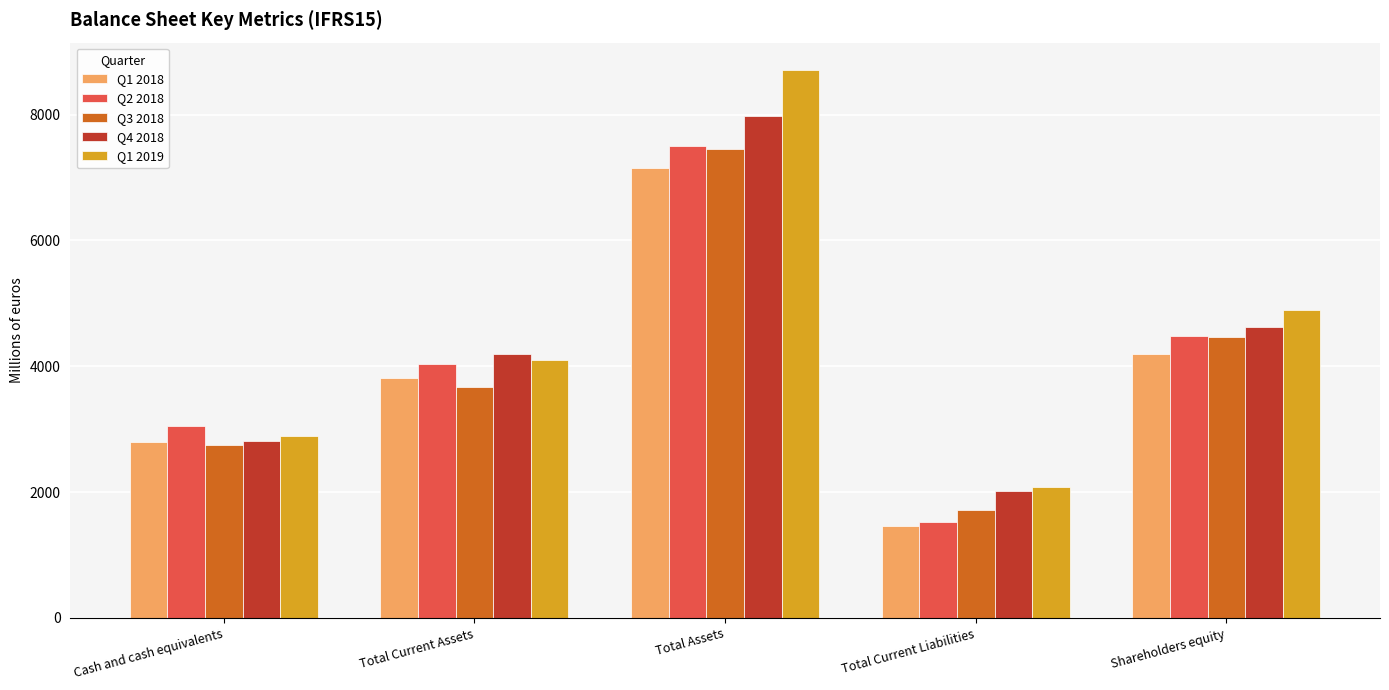

What is the difference between the second highest and second lowest values in the Q1 2018 series?

1385.7